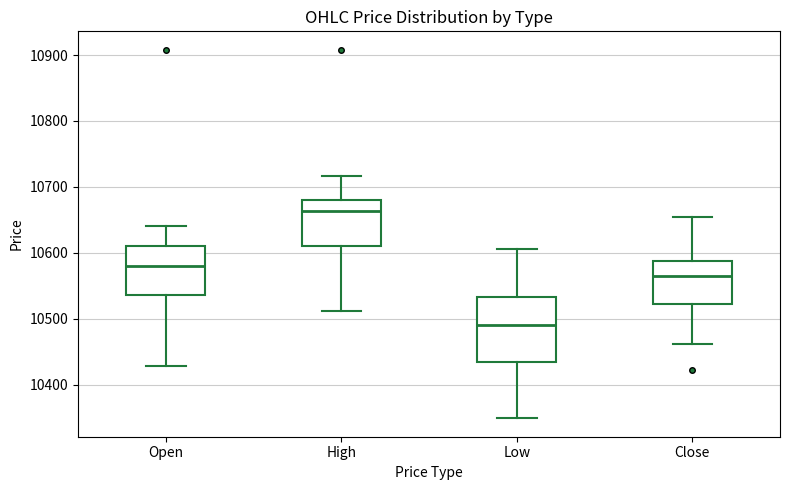

Reading left to right, transcribe this box plot: for each box, give where its median line is, the range the box spans, and where its two whiskers end, as read against the y-axis. The values are not printed on the chart, so give them approximately, as read against the axis.

Open: median 10580, box 10540 to 10610, whiskers 10430 to 10640
High: median 10660, box 10610 to 10680, whiskers 10510 to 10720
Low: median 10490, box 10430 to 10530, whiskers 10350 to 10610
Close: median 10570, box 10520 to 10590, whiskers 10460 to 10660